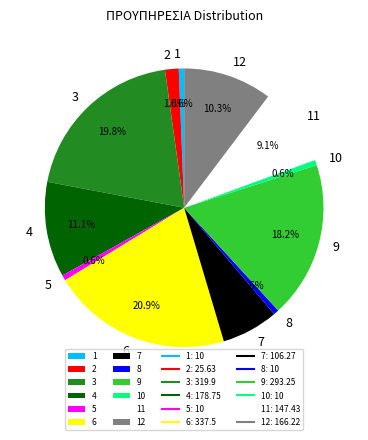

Between 1 and 9, which is larger?

9